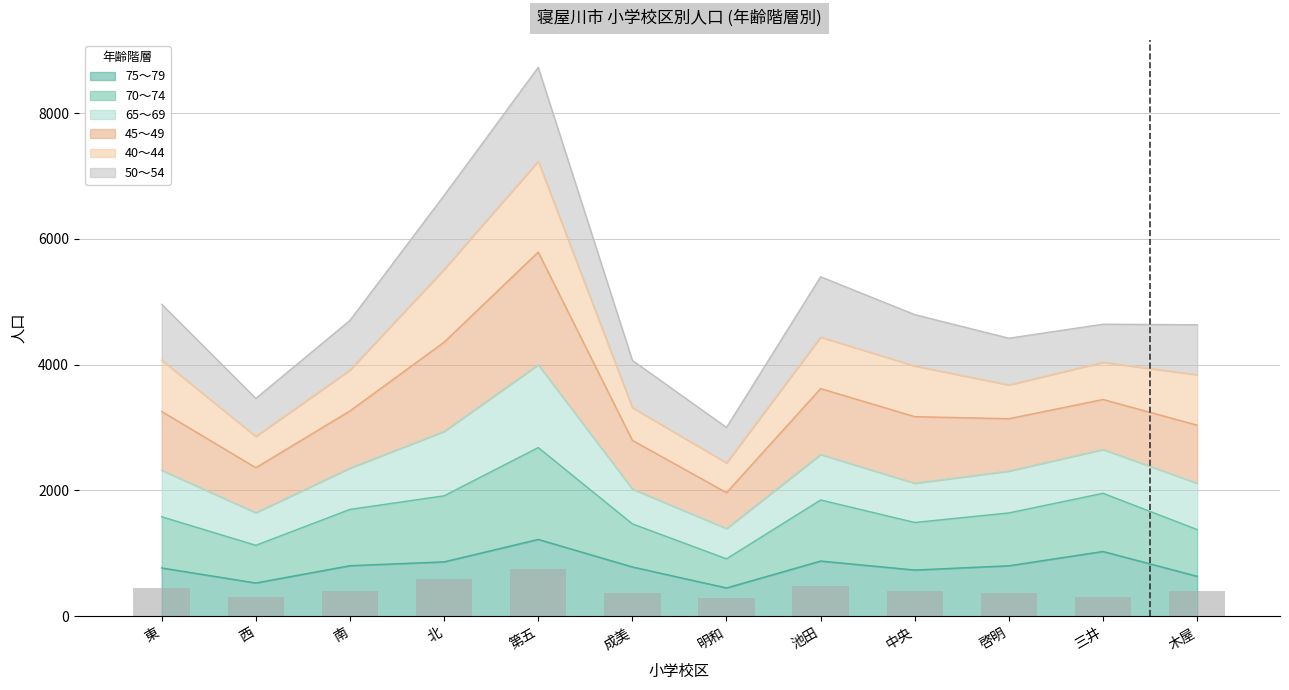

Which series has the largest range (max minus min)?

65～69